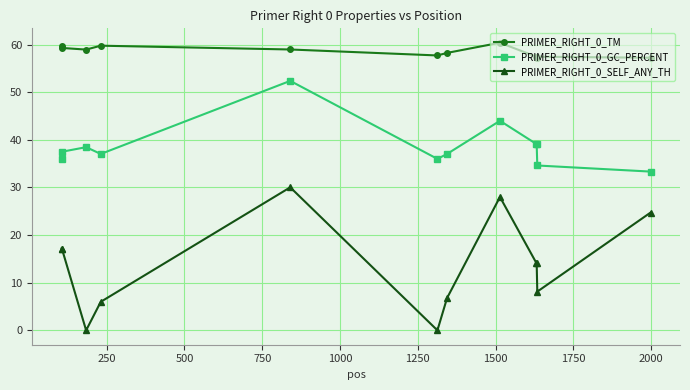

List the series in order of their peak value, highest first.

PRIMER_RIGHT_0_TM, PRIMER_RIGHT_0_GC_PERCENT, PRIMER_RIGHT_0_SELF_ANY_TH